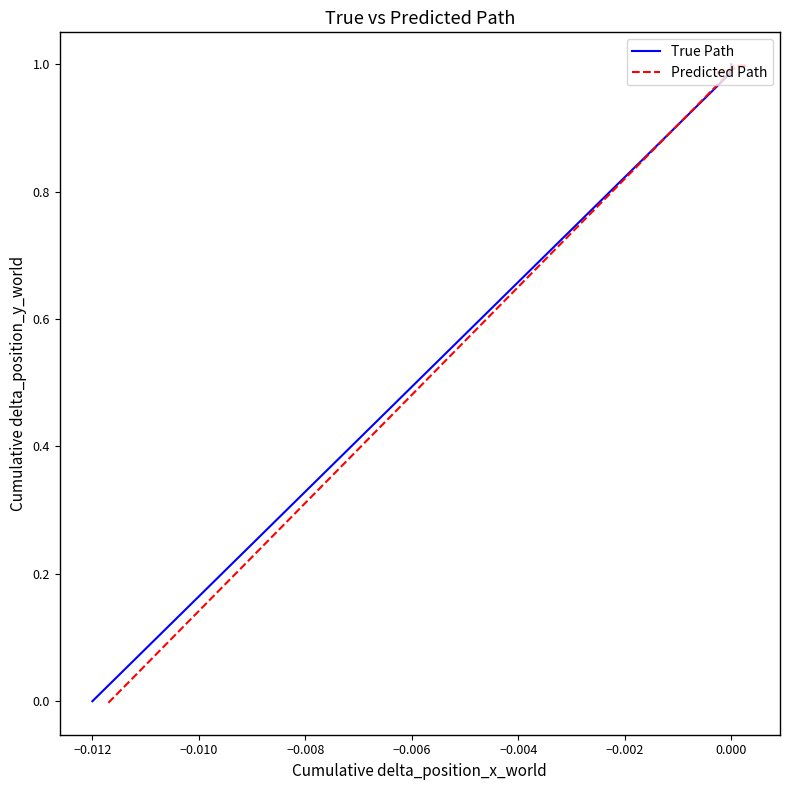

Is it true that Predicted Path equals 0.6 at −0.008?

False